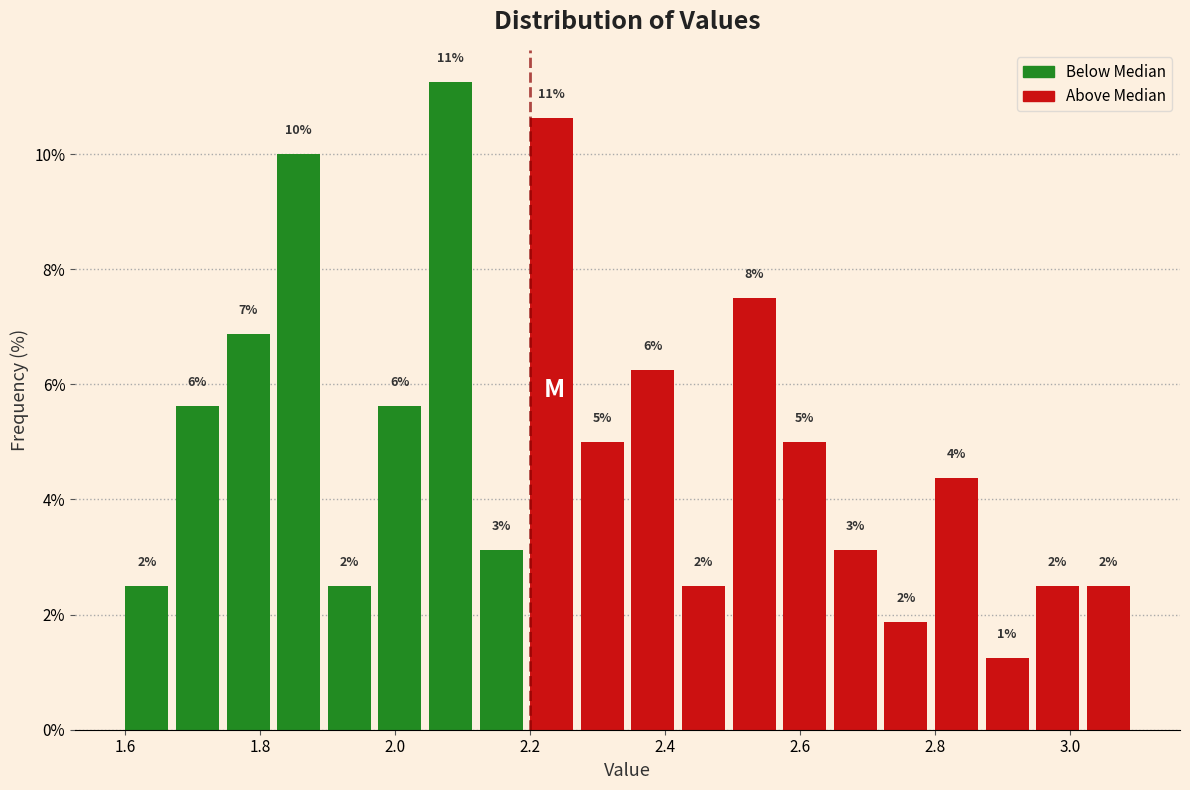

Read against the x-axis, roughly where is the centre of the tallest bar?

2.08